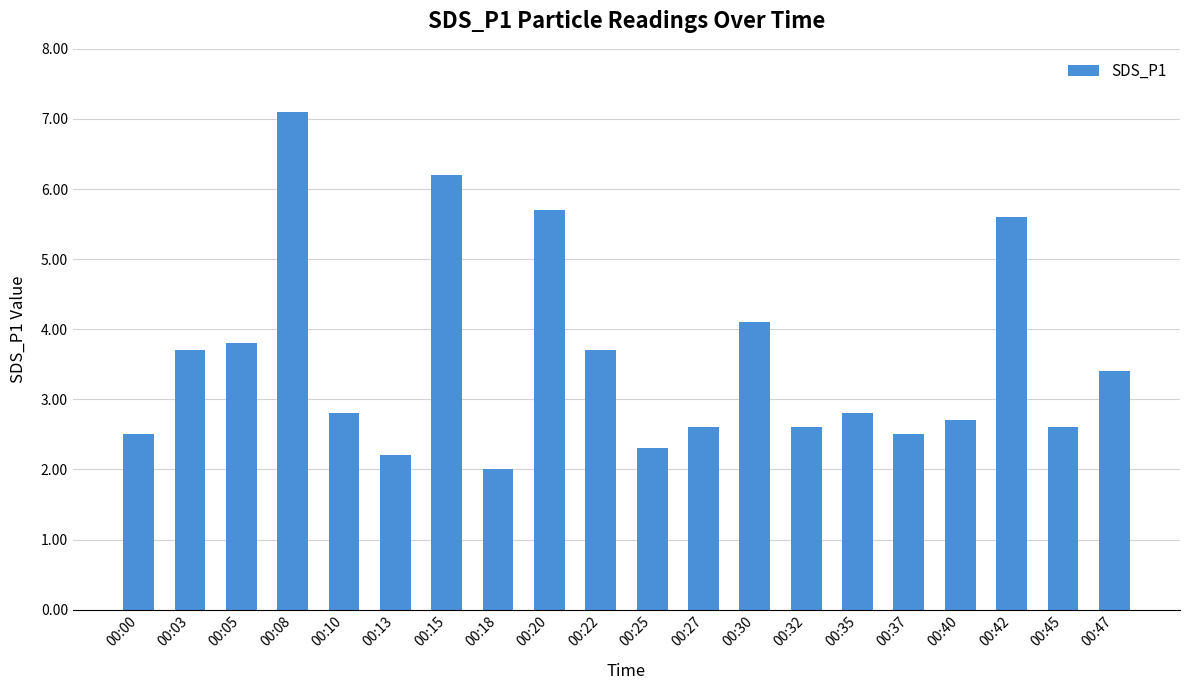

What is the difference between the maximum and minimum values?

5.1